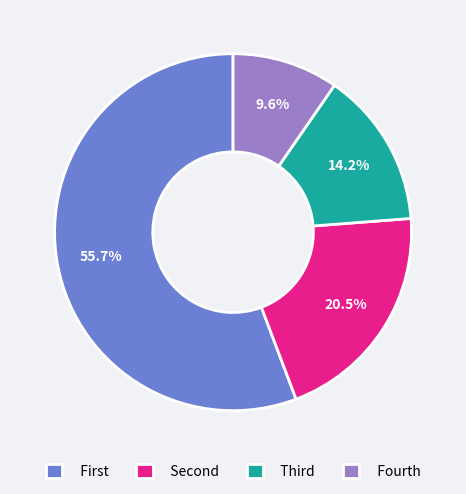

What is the largest slice in the pie chart?

First